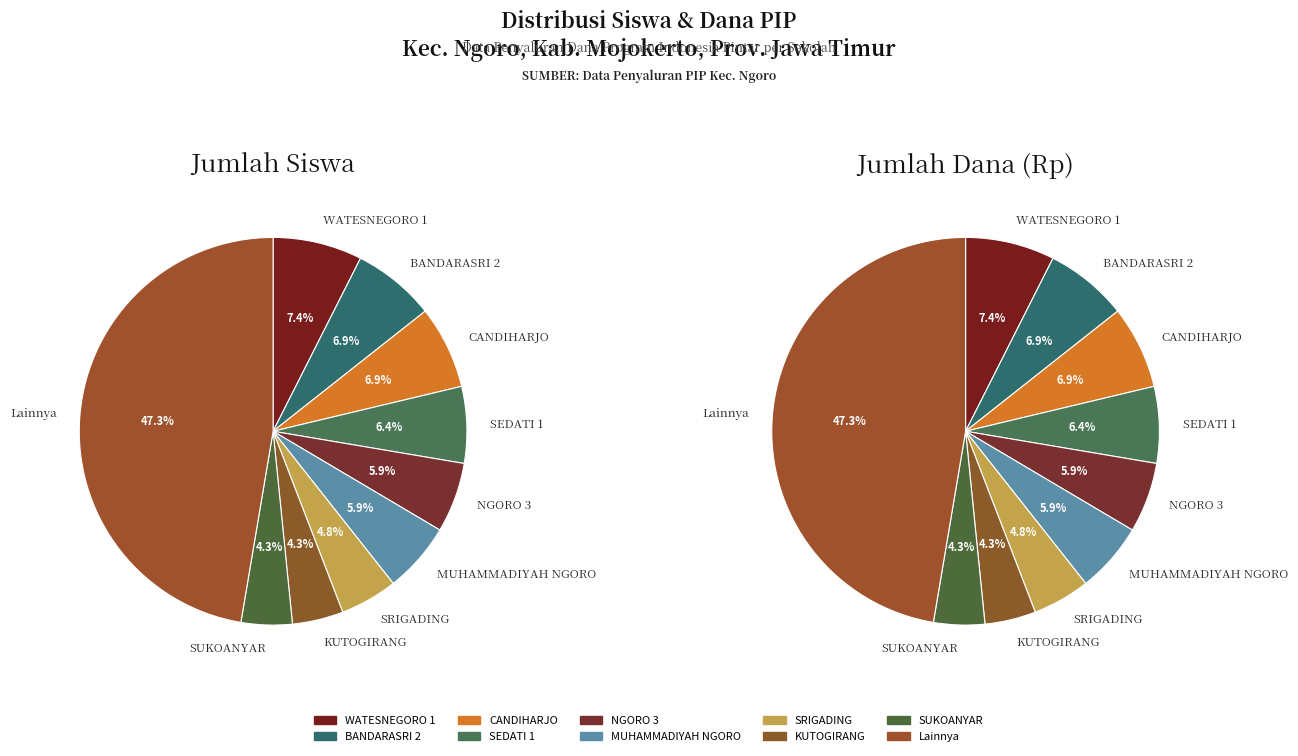

Which has a higher value, SDN CANDIHARJO or SDN SEDATI 1?

SDN CANDIHARJO